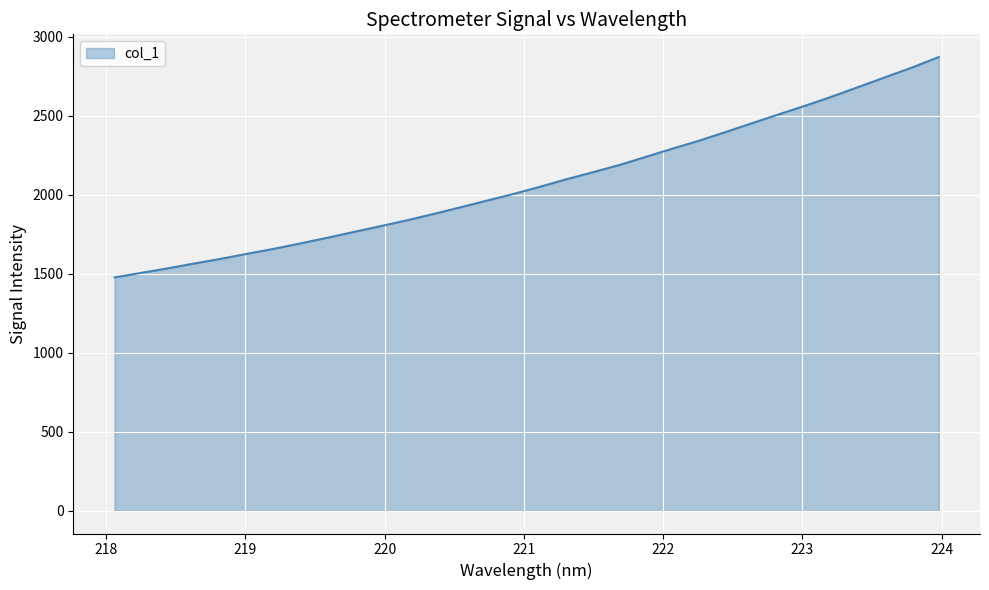

What is the maximum value shown in the chart?

2872.2